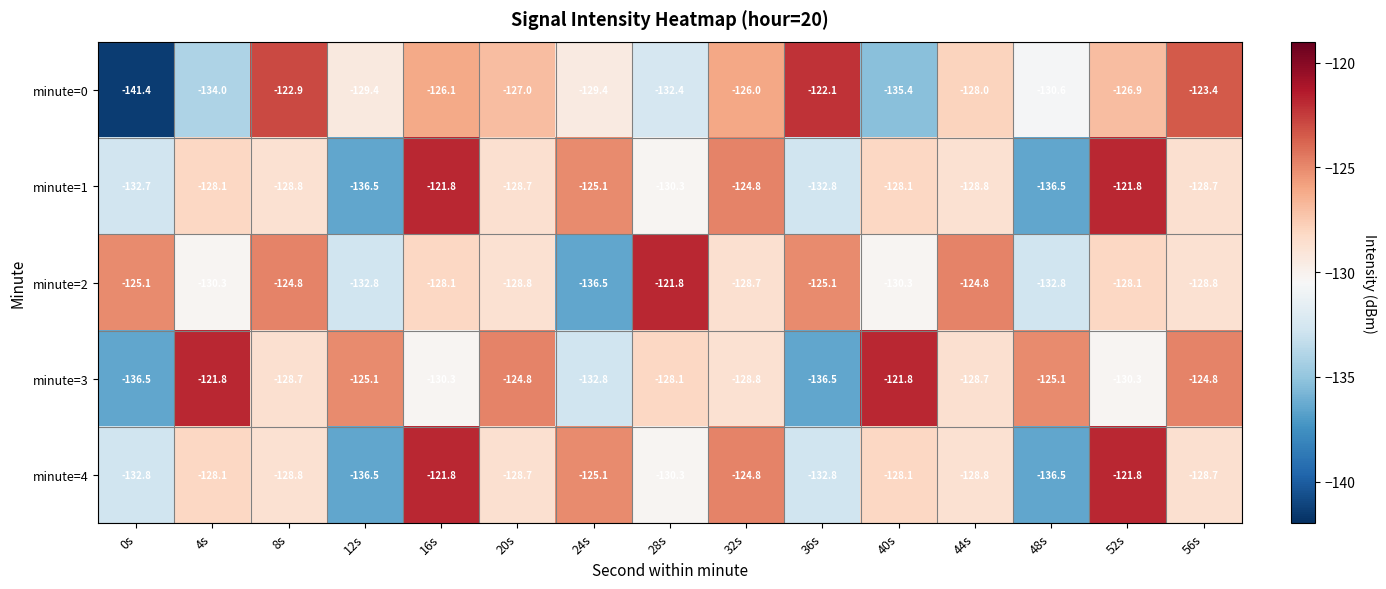

Which series has the largest range (max minus min)?

minute=0